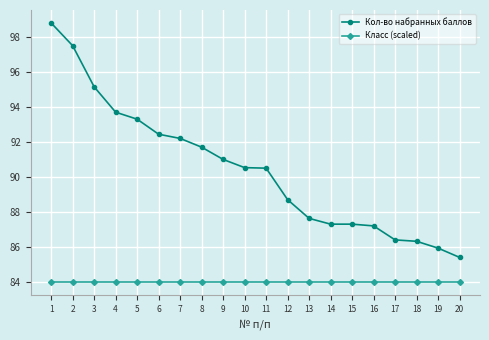

The Кол-во набранных баллов series shows 138.5 at 15. True or false?

False